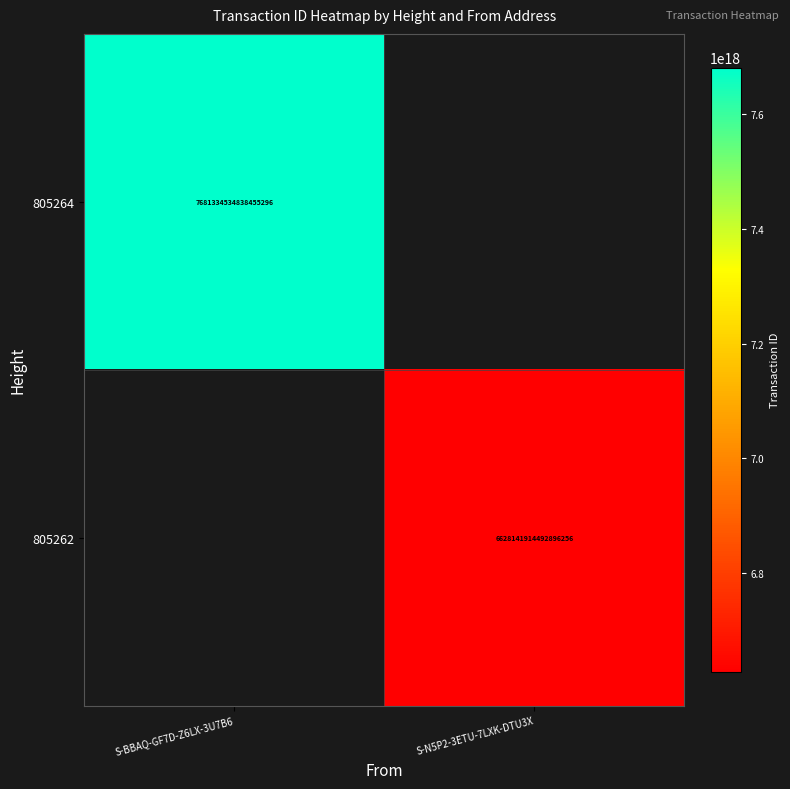

Is it true that 805262 equals 1407421596009811456 at S-N5P2-3ETU-7LXK-DTU3X?

False